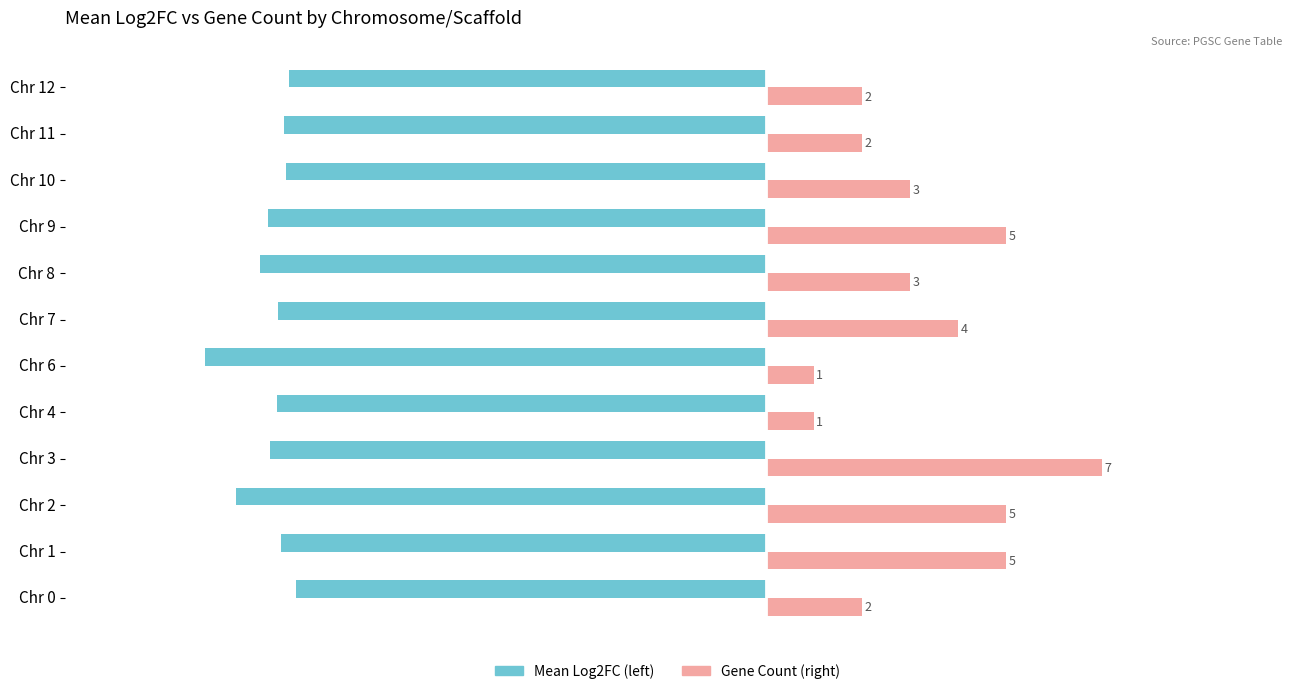

Which category has the highest value across all series?

Chr 3